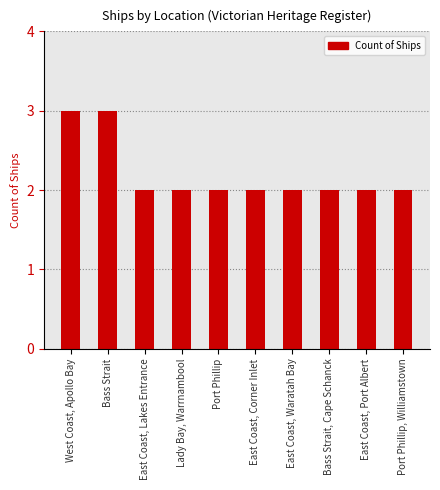

How many bars are there in total?

10